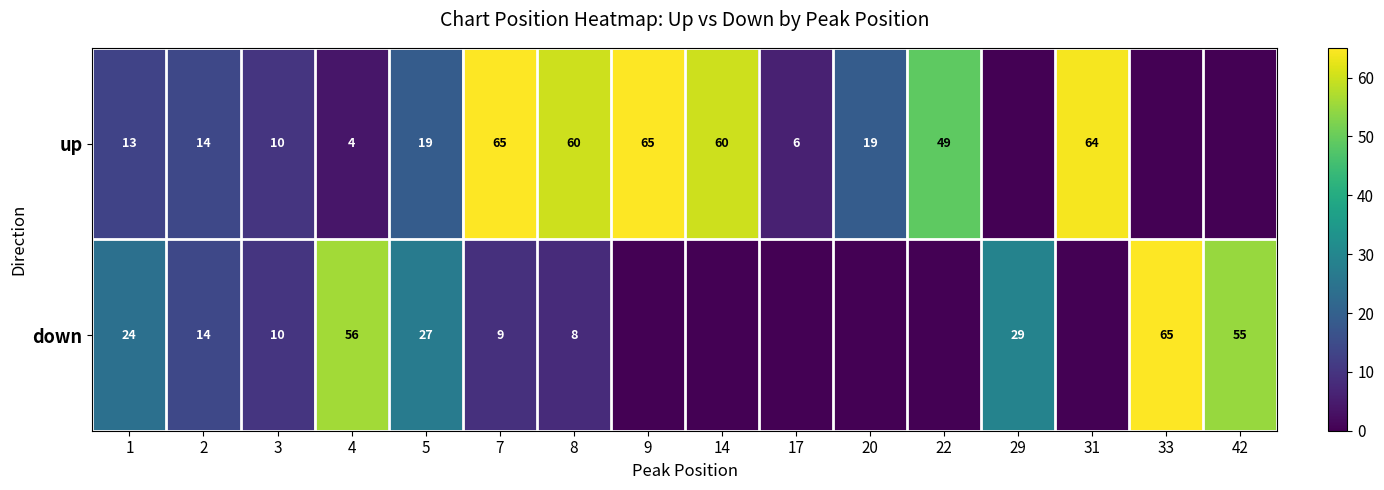

The value of up at 14 is 105. True or false?

False